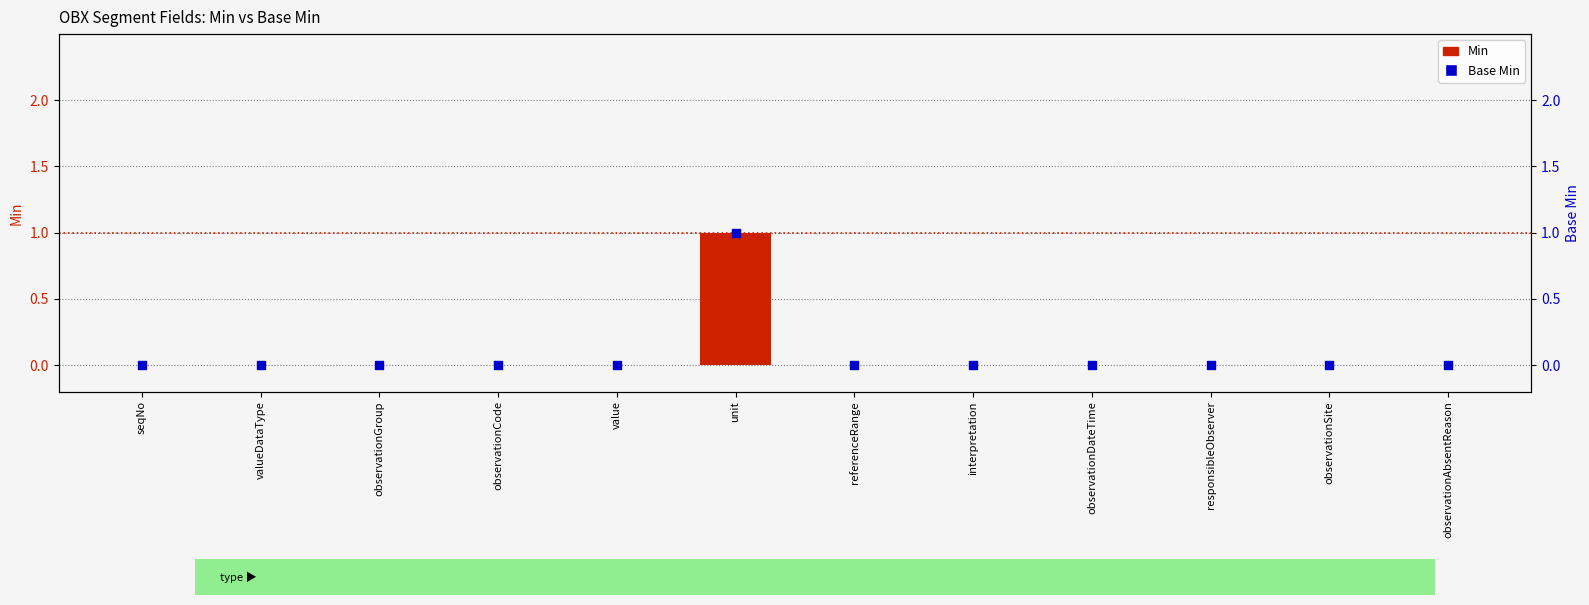

Which series has the widest spread of Y values?

Min